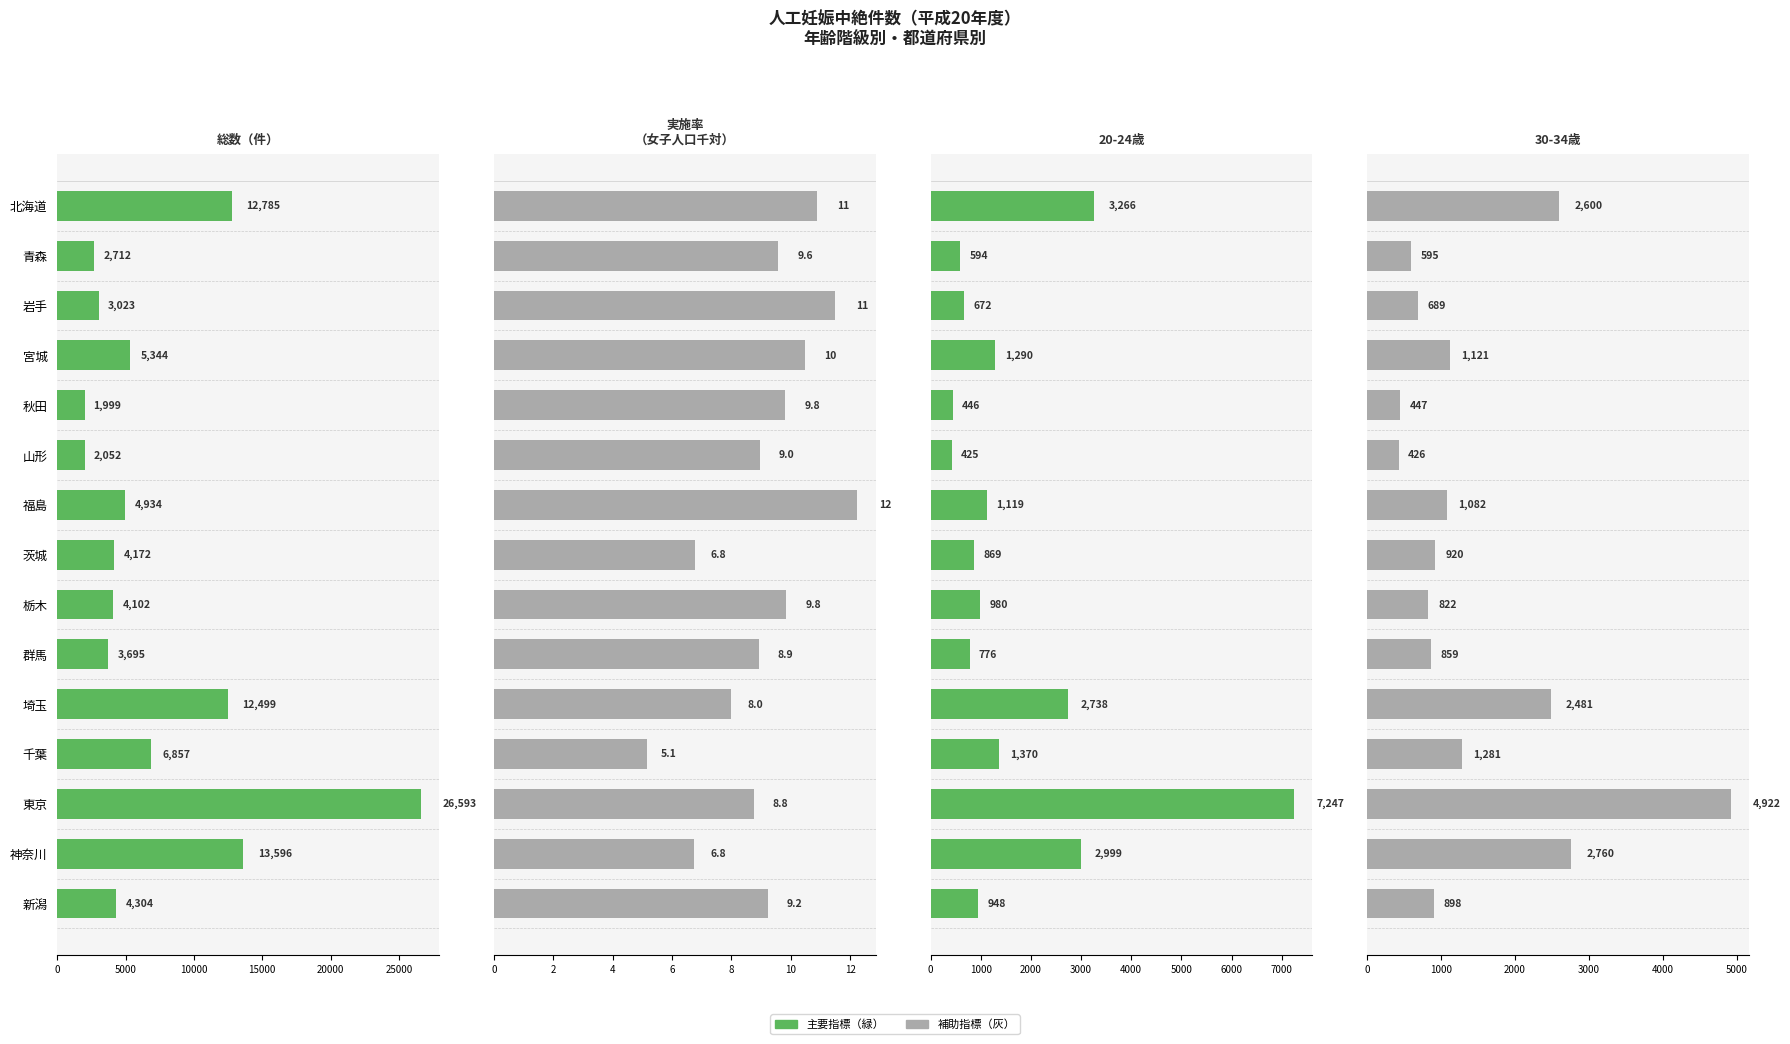

How many bars are there in total?

60